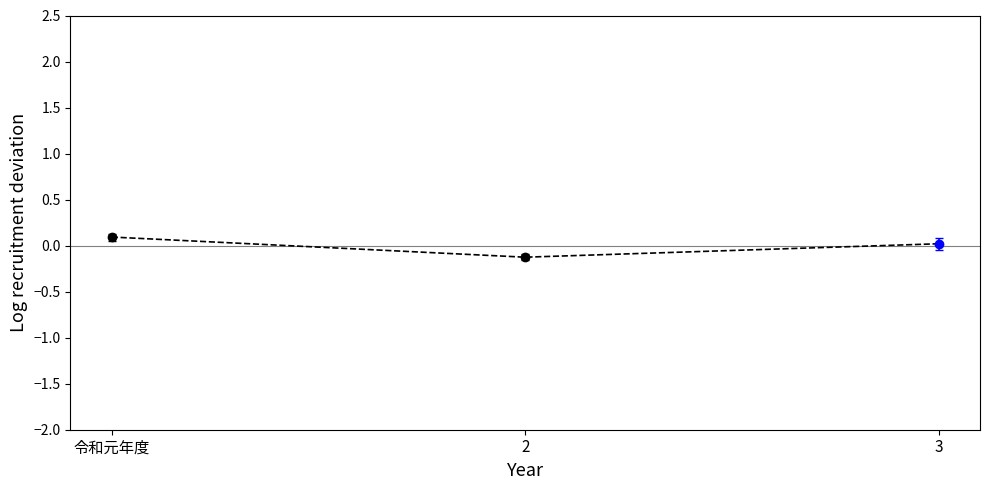

The chart shows a value of -0.1 at 2. True or false?

True